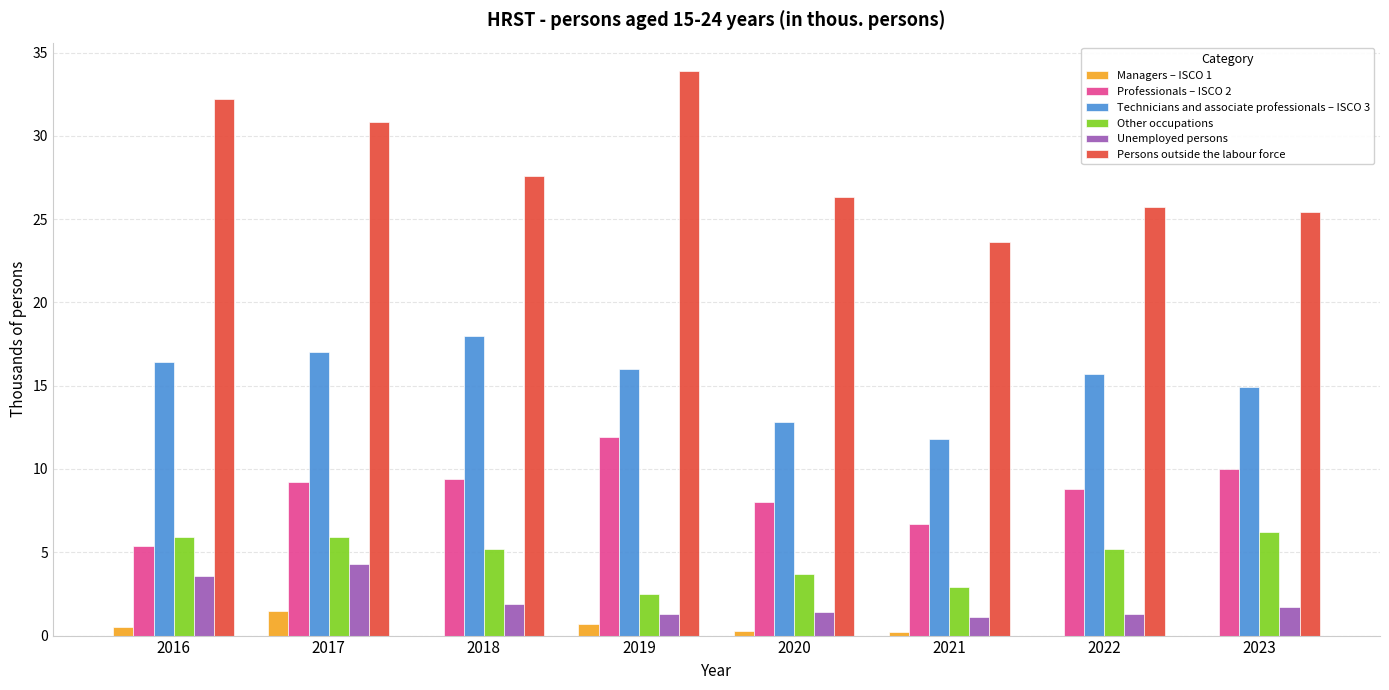

What is the sum of all Unemployed persons values?

16.6